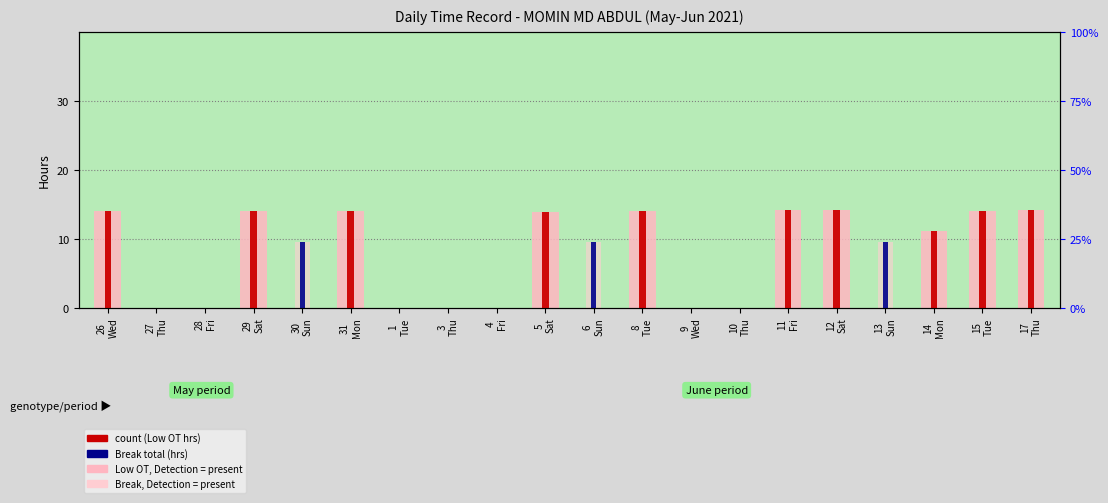

Which category has the highest value in the Break Total (hrs) series?

6
Sun